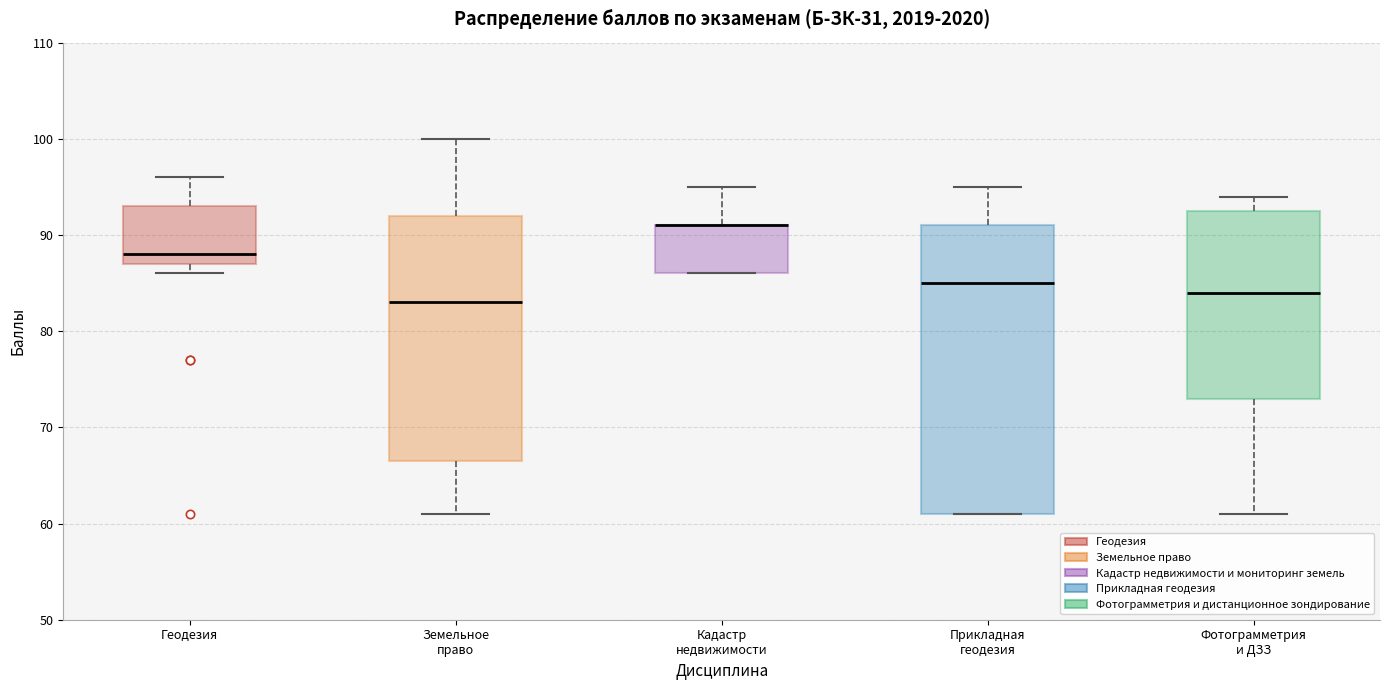

Reading left to right, read every box against the y-axis: the position of its median line, the range the box covers, and the ends of its whiskers. The values are not printed on the chart, so give them approximately, as read against the axis.

Геодезия: median 88, box 87 to 93, whiskers 86 to 96
Земельное право: median 83, box 67 to 92, whiskers 61 to 100
Кадастр недвижимости: median 91 (drawn on the box's upper edge), box 86 to 91, whiskers 86 to 95
Прикладная геодезия: median 85, box 61 to 91, whiskers 61 to 95
Фотограмметрия и ДЗЗ: median 84, box 73 to 93, whiskers 61 to 94